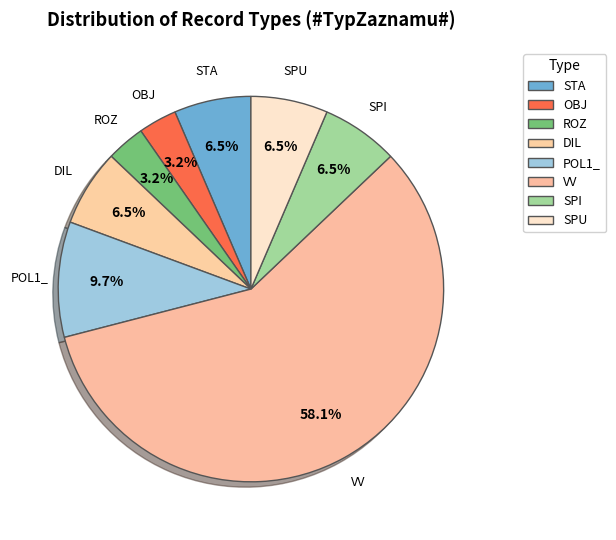

True or false: STA accounts for 19% of the total.

False